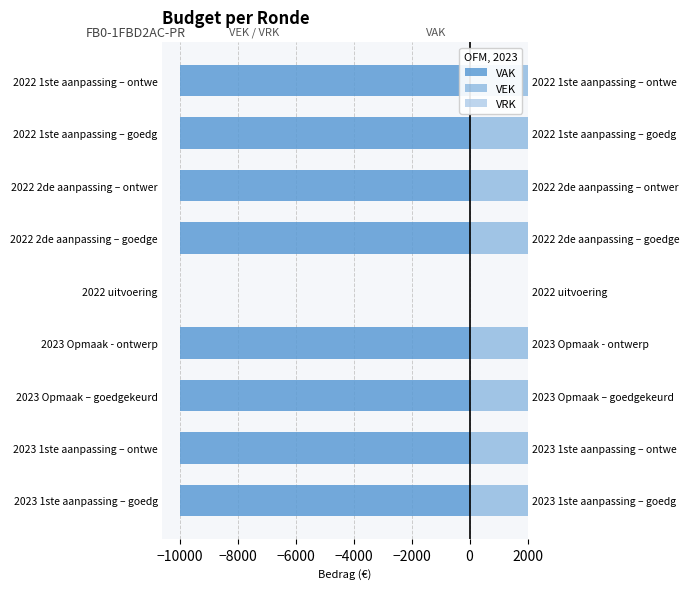

What is the spread (max minus min) of values at −6000?

12000.0